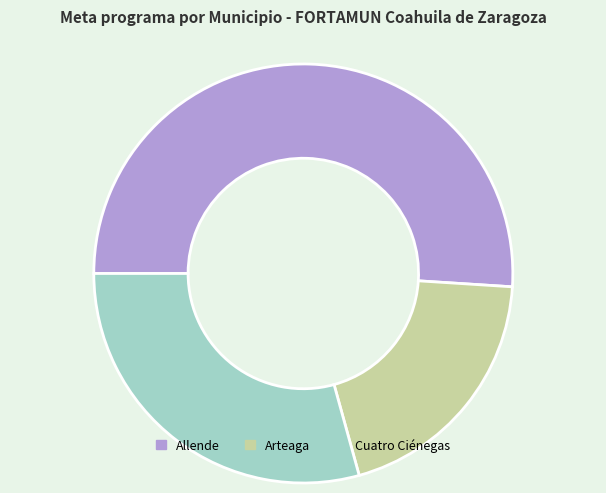

How many slices are in this pie chart?

3